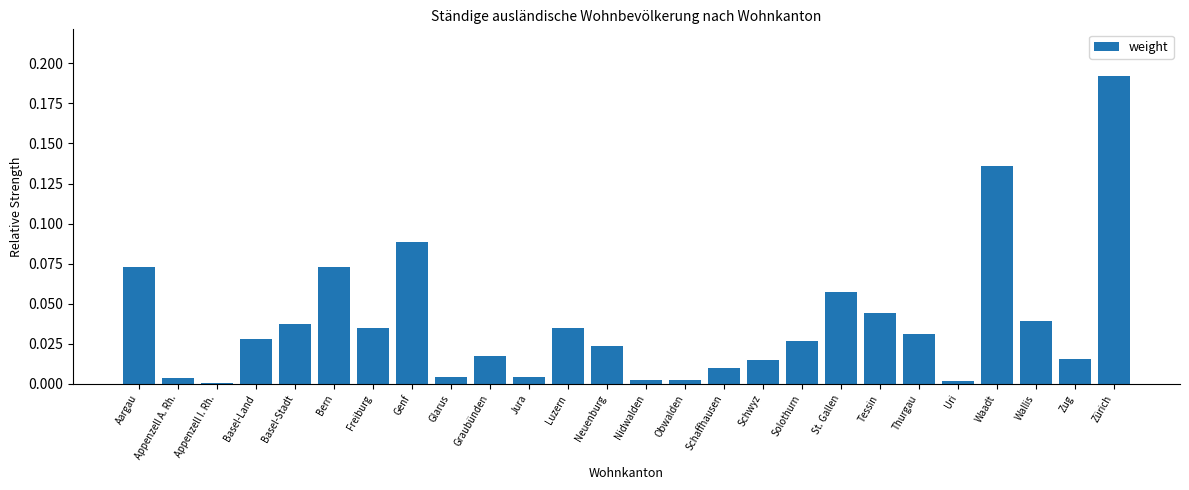

What is the change in value from Appenzell A. Rh. to Zürich?

+0.2